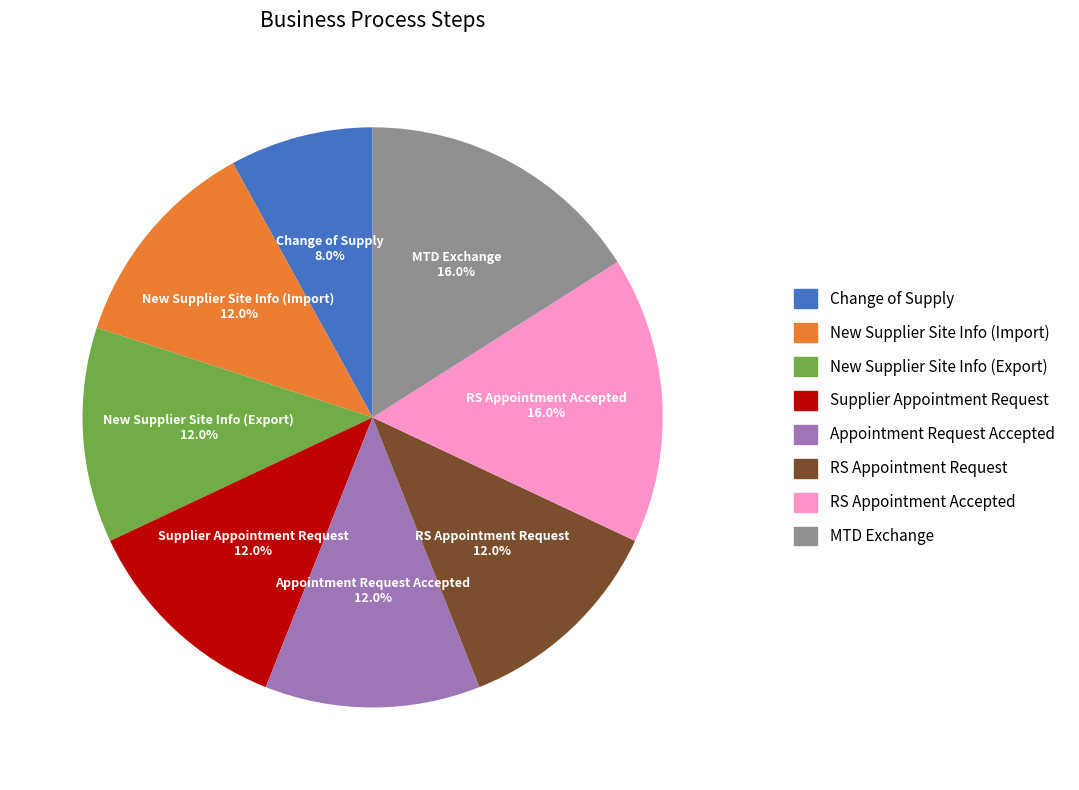

What is the ratio of the value at Change of Supply to the value at New Supplier Site Info (Export)?

0.7